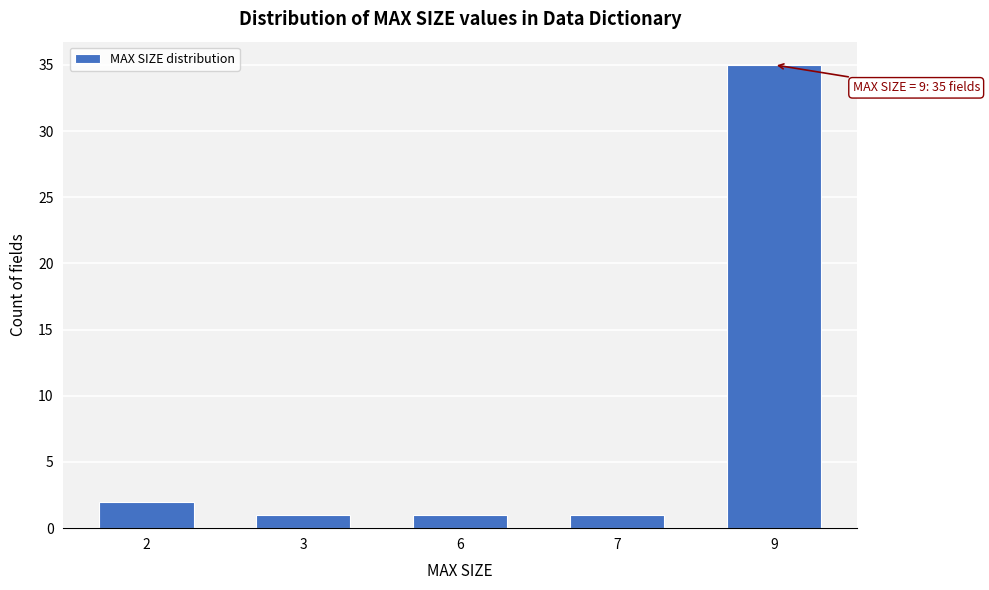

Reading right to left, list all the values displayed in this chart.

9=35	7=1	6=1	3=1	2=2